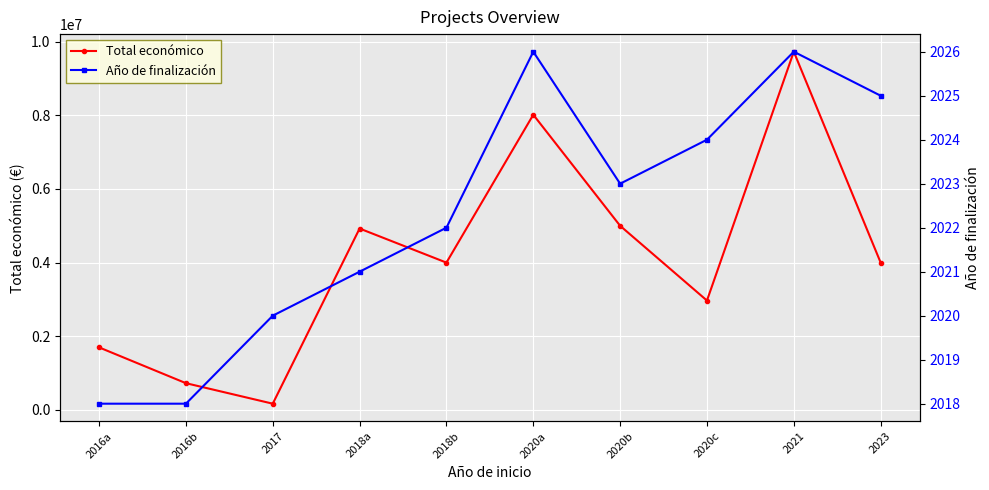

Between 2017 and 2020a, which is larger?

2020a